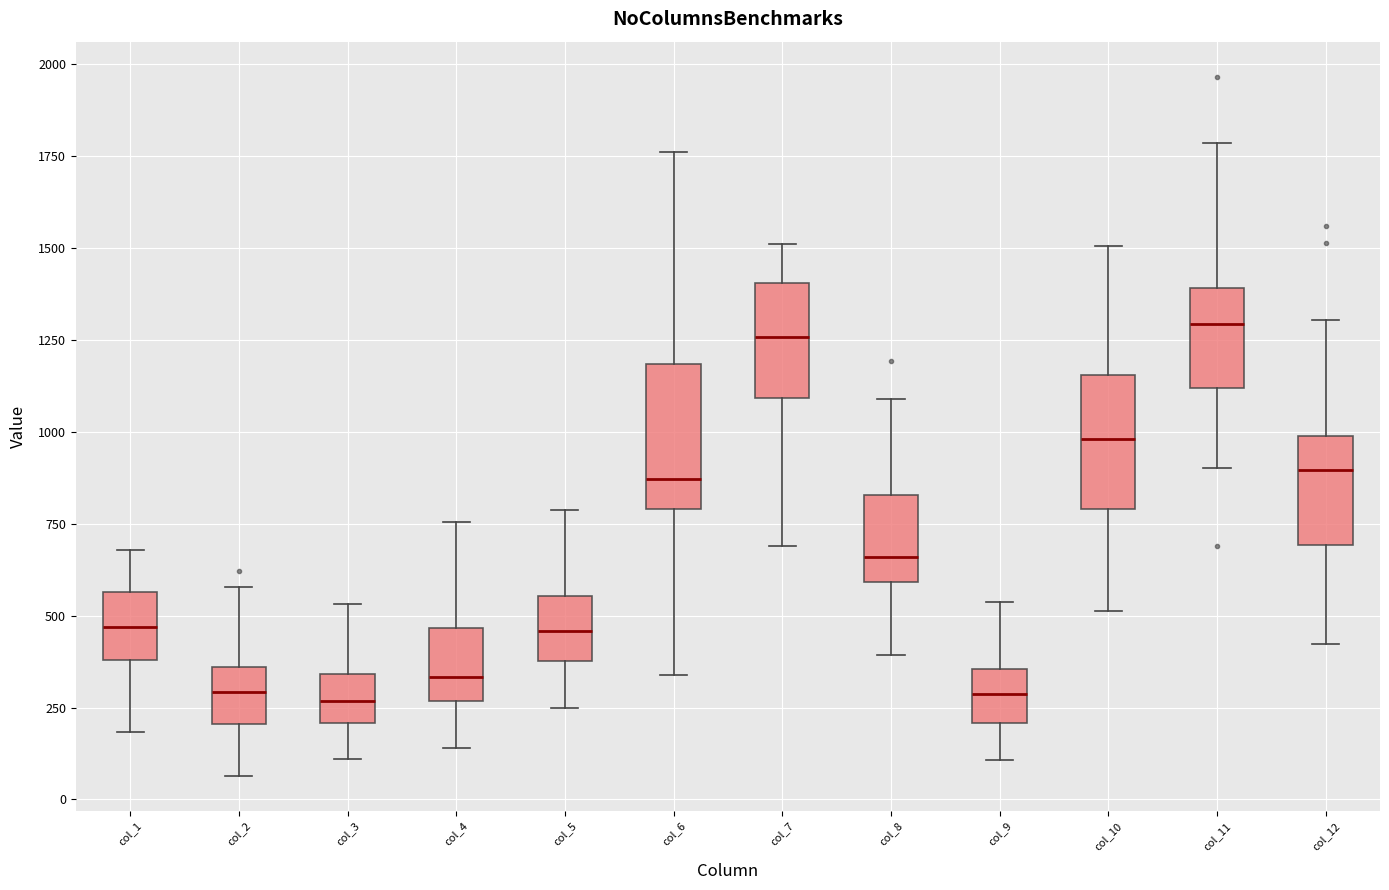

Reading left to right, transcribe this box plot: for each box, give where its median line is, the range the box spans, and where its two whiskers end, as read against the y-axis. The values are not printed on the chart, so give them approximately, as read against the axis.

col_1: median 450, box 400 to 550, whiskers 200 to 700
col_2: median 300, box 200 to 350, whiskers 50 to 600
col_3: median 250, box 200 to 350, whiskers 100 to 550
col_4: median 350, box 250 to 450, whiskers 150 to 750
col_5: median 450, box 400 to 550, whiskers 250 to 800
col_6: median 850, box 800 to 1200, whiskers 350 to 1750
col_7: median 1250, box 1100 to 1400, whiskers 700 to 1500
col_8: median 650, box 600 to 850, whiskers 400 to 1100
col_9: median 300, box 200 to 350, whiskers 100 to 550
col_10: median 1000, box 800 to 1150, whiskers 500 to 1500
col_11: median 1300, box 1100 to 1400, whiskers 900 to 1800
col_12: median 900, box 700 to 1000, whiskers 400 to 1300